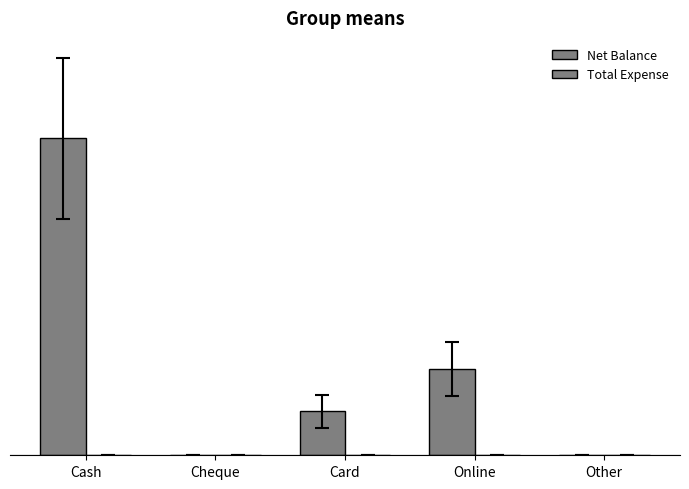

What is the label of the 1st bar from the left?

Cash